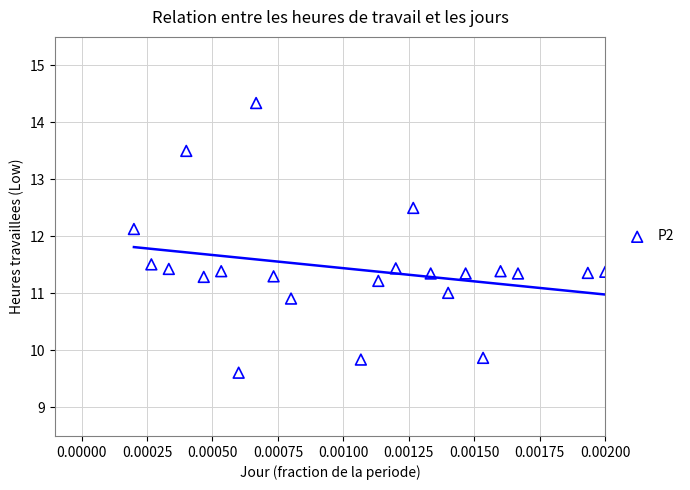

What is the range of Y values (max minus min)?

4.7